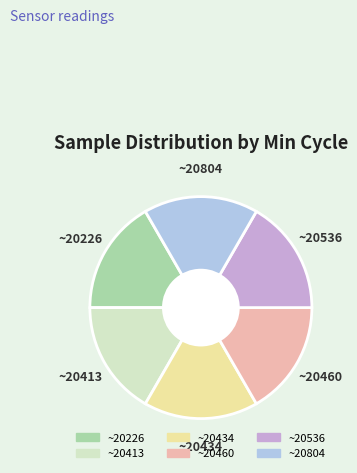

Is there a majority slice in this chart?

No